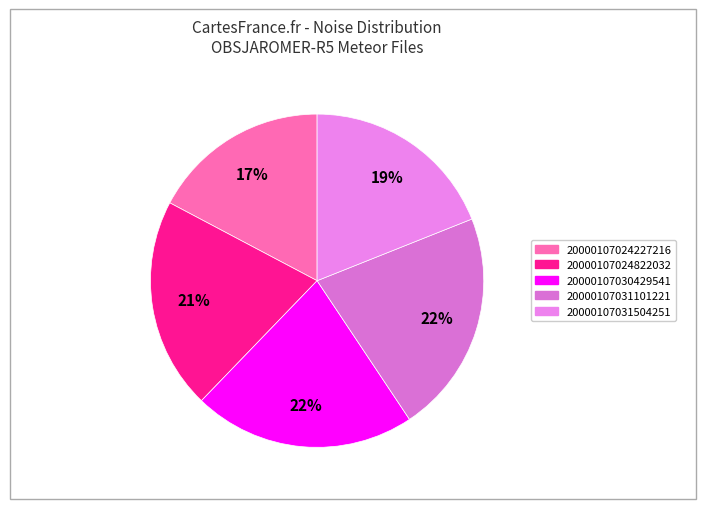

How many segments does this pie chart have?

5